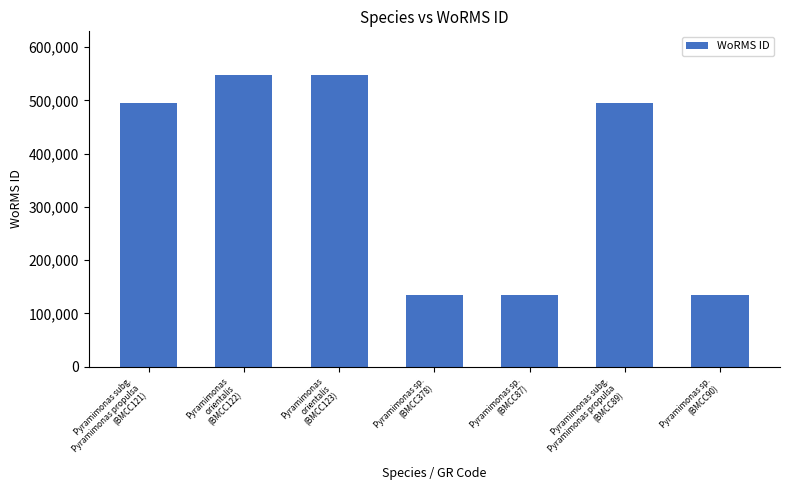

What is the value of the 5th bar from the left?

134529